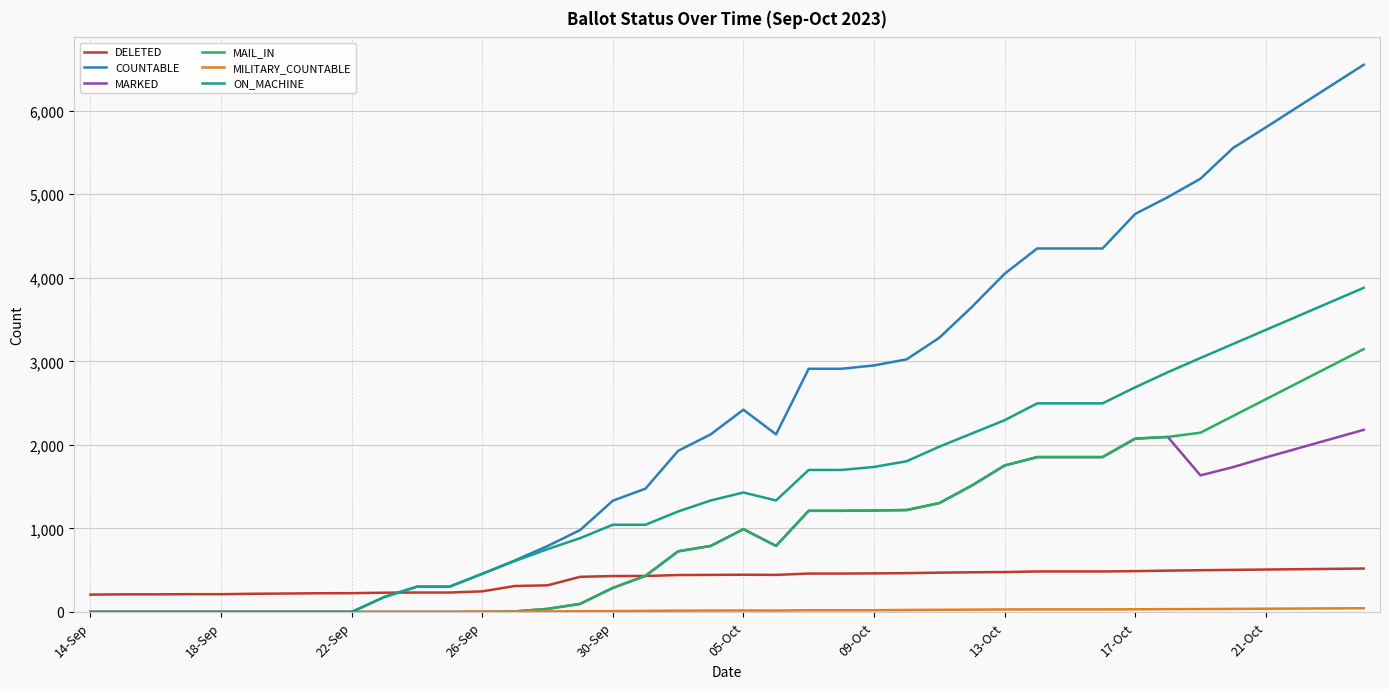

What is the lowest value of the DELETED series?

208